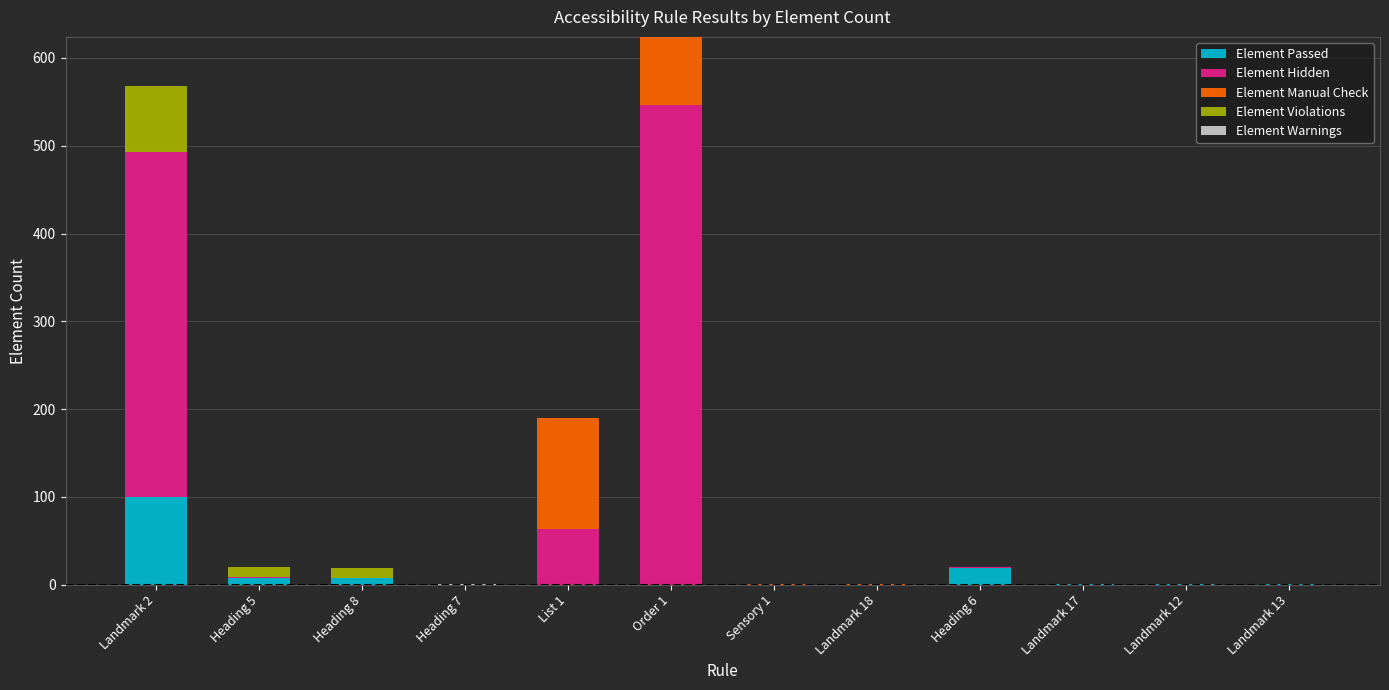

Which category has the highest value in the Element Passed series?

Landmark 2